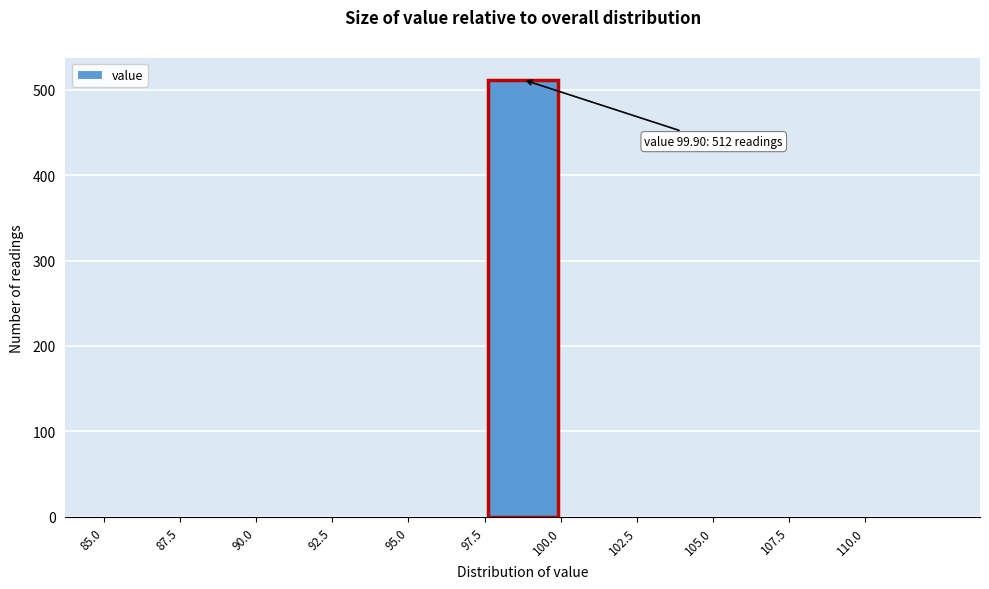

Which range on the x-axis has the tallest bar?

97.5 to 100.0